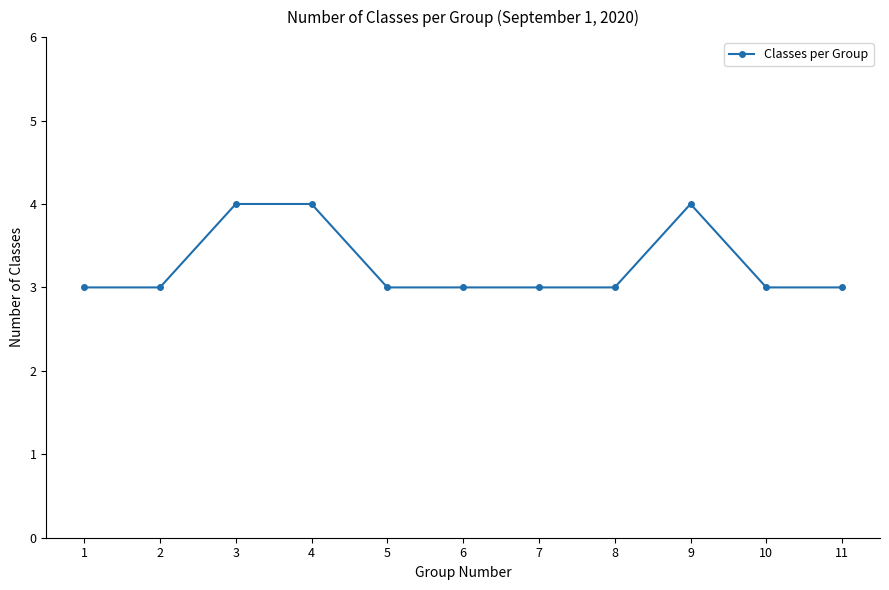

What is the change in value from 5 to 9?

+1